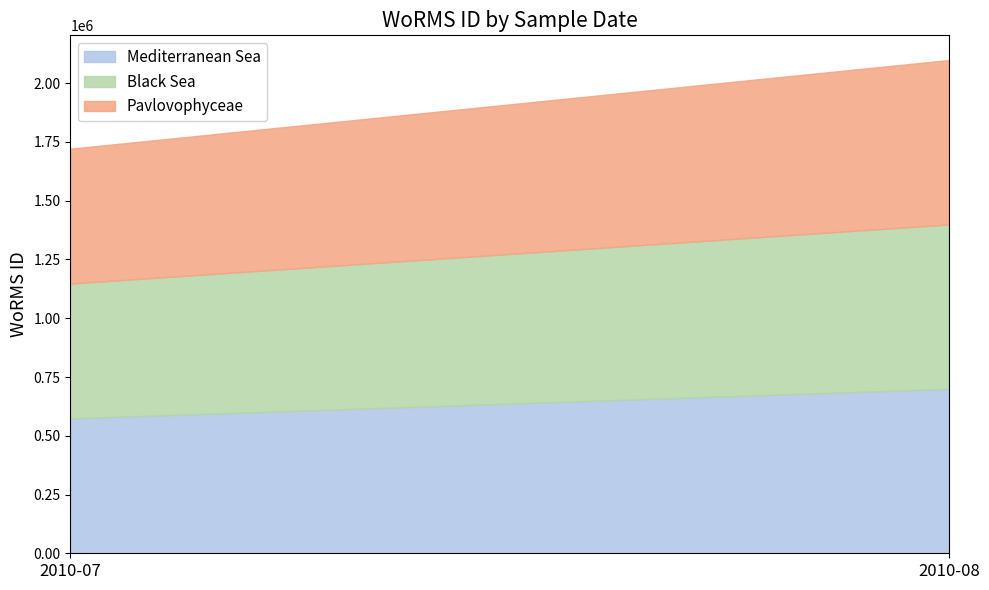

Does the chart have visible grid lines?

No